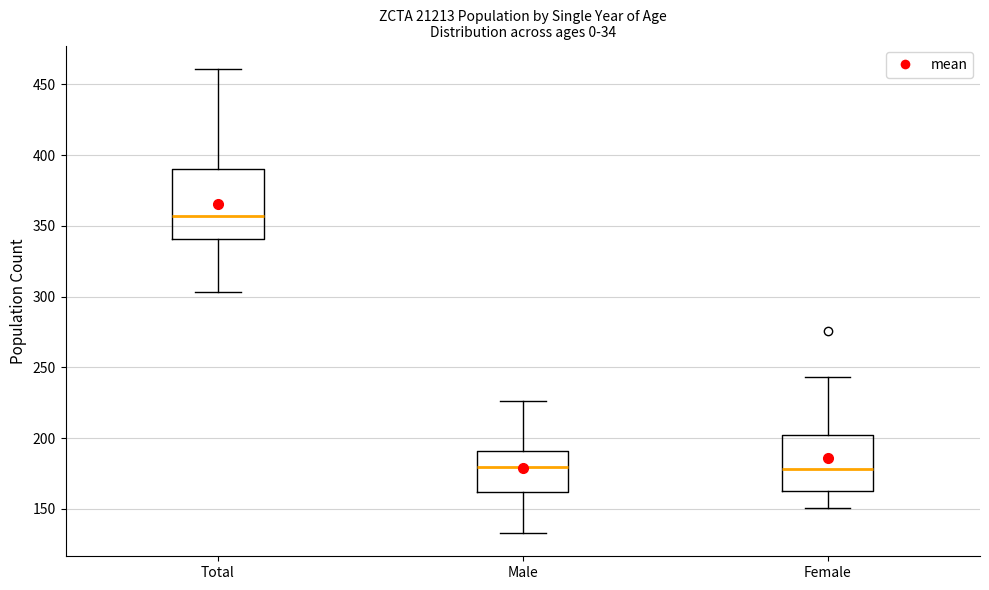

Where does the upper whisker of the box for Male end on the y-axis? The values are not printed on the chart, so give them approximately, as read against the axis.

225